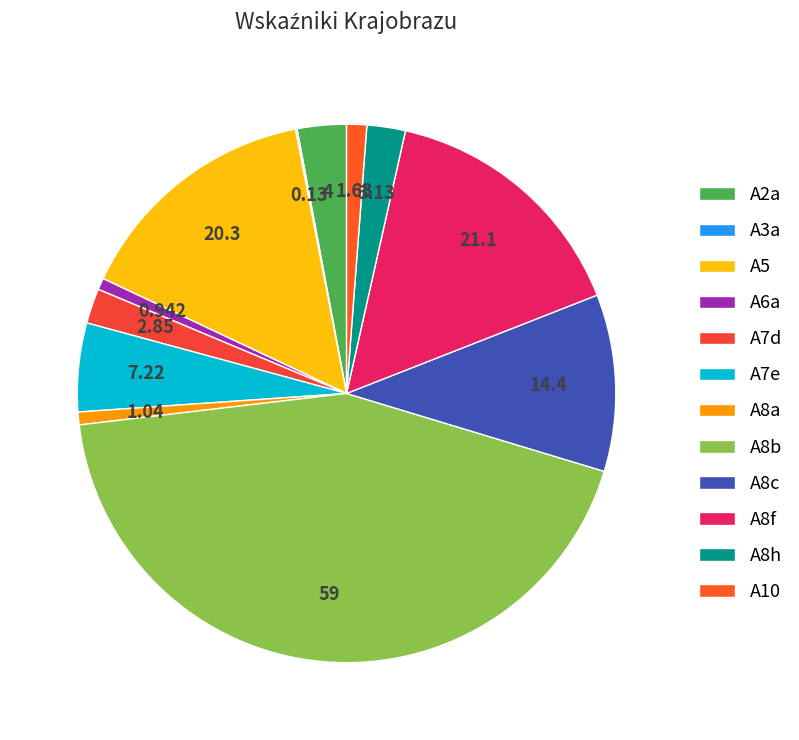

Does any single category account for the majority?

No